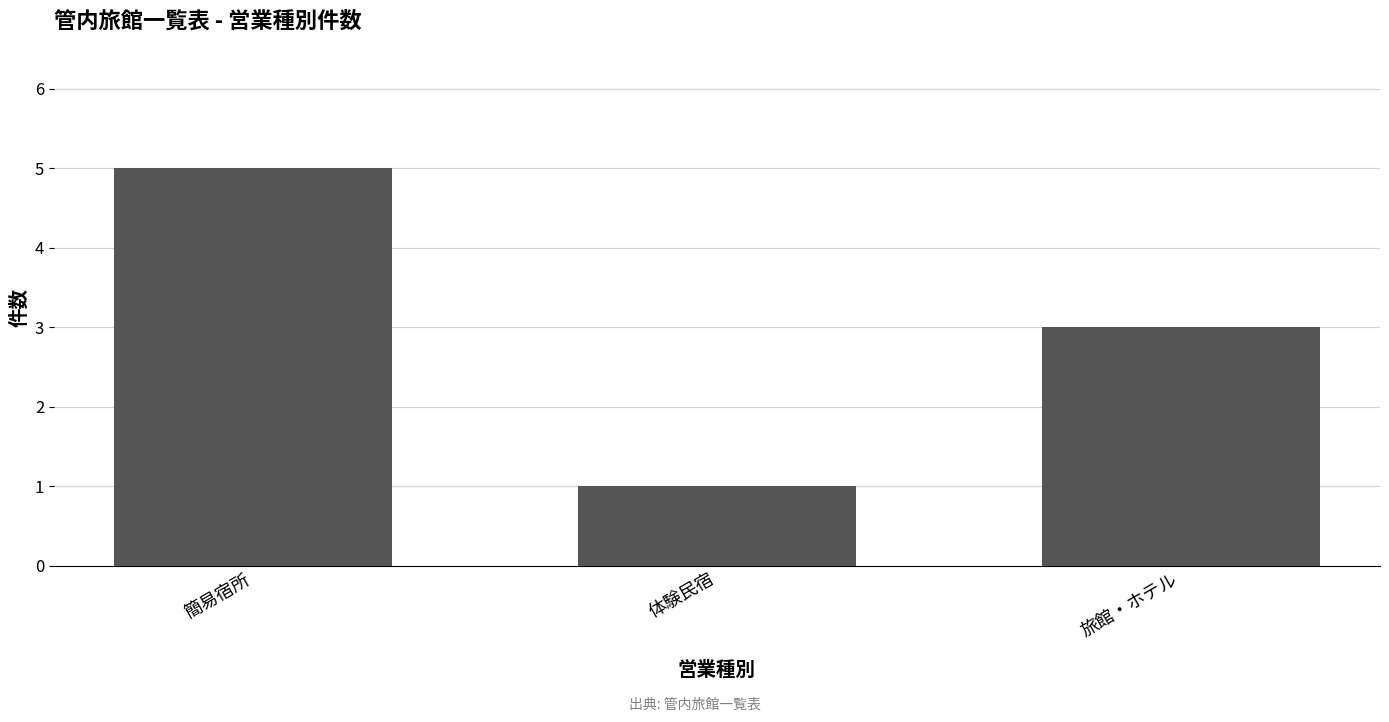

Rank the categories by value from highest to lowest.

簡易宿所, 旅館・ホテル, 体験民宿